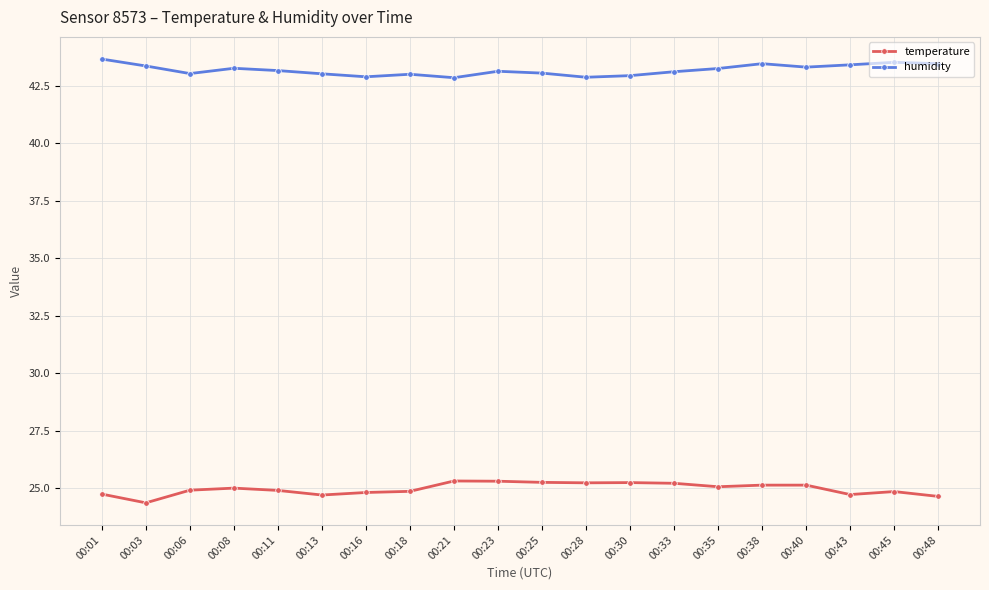

Count the number of categories in the chart.

20